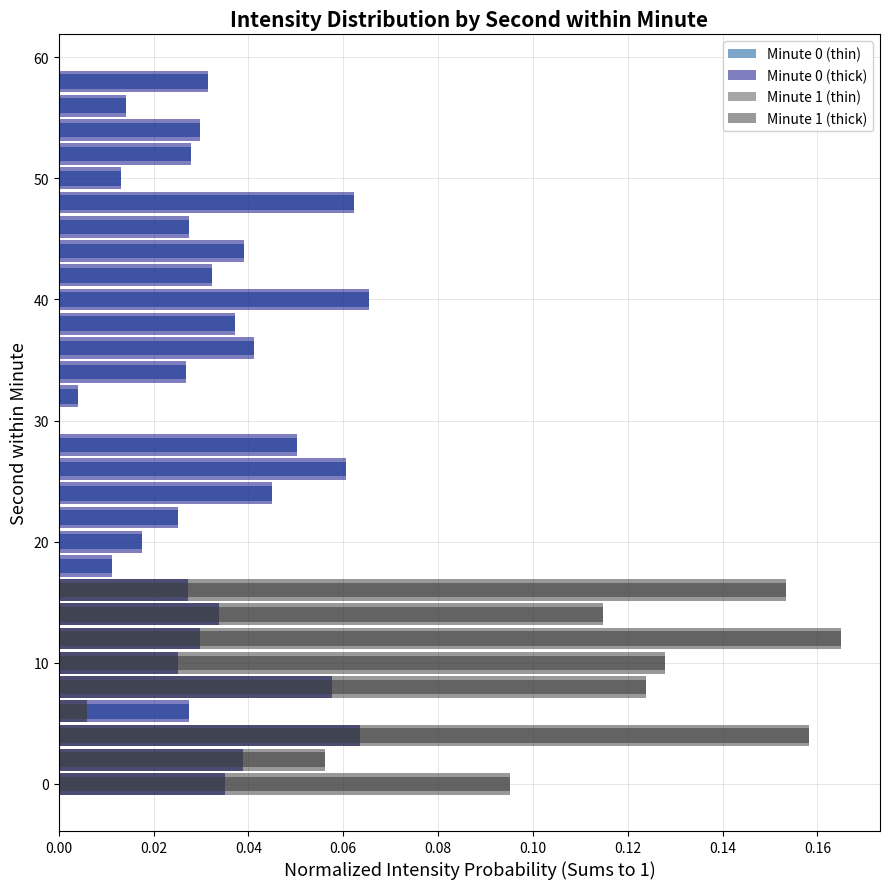

List the labels in order of value, largest first.

40, 4, 48, 26, 8, 28, 24, 36, 44, 2, 38, 0, 14, 42, 58, 54, 12, 52, 6, 46, 16, 34, 10, 22, 20, 56, 50, 18, 32, 30